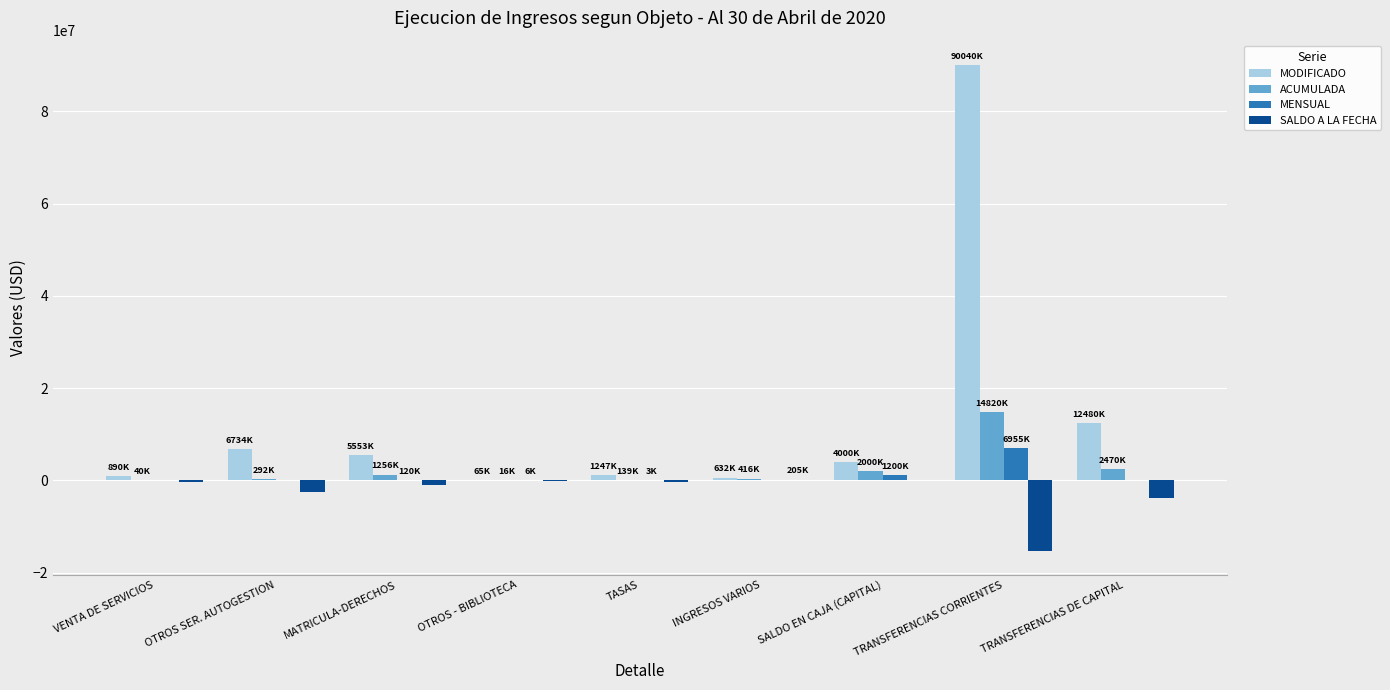

The MODIFICADO series shows 4000000.0 at SALDO EN CAJA (CAPITAL). True or false?

True